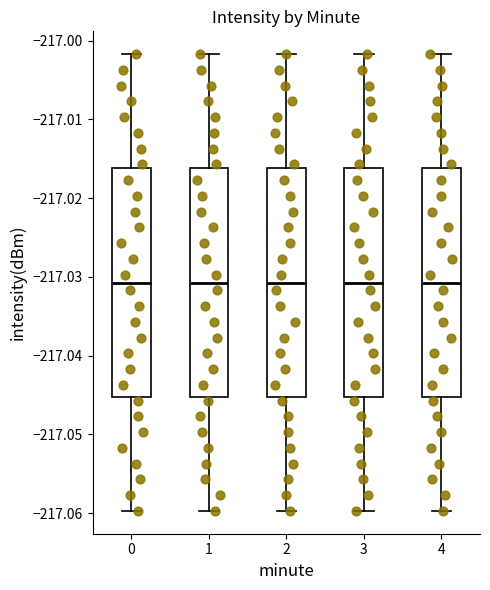

Reading left to right, read every box against the y-axis: the position of its median line, the range the box covers, and the ends of its whiskers. The values are not printed on the chart, so give them approximately, as read against the axis.

0: median -217.031, box -217.045 to -217.016, whiskers -217.060 to -217.002
1: median -217.031, box -217.045 to -217.016, whiskers -217.060 to -217.002
2: median -217.031, box -217.045 to -217.016, whiskers -217.060 to -217.002
3: median -217.031, box -217.045 to -217.016, whiskers -217.060 to -217.002
4: median -217.031, box -217.045 to -217.016, whiskers -217.060 to -217.002